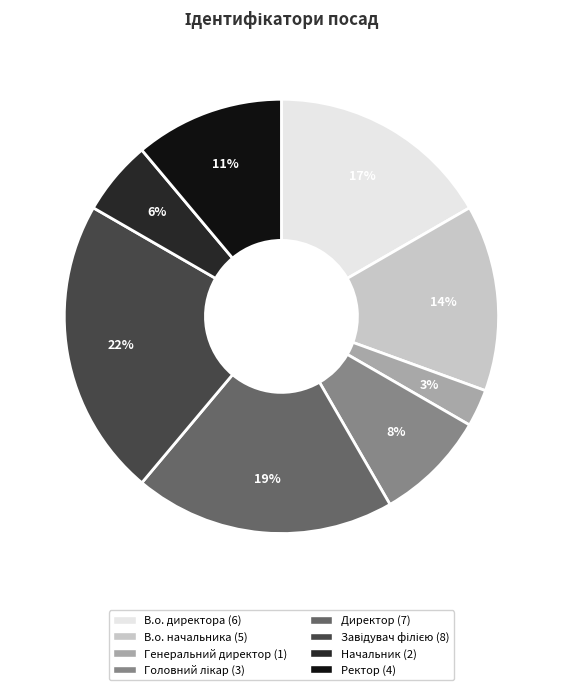

Which category has the smallest portion of the pie?

Генеральний директор